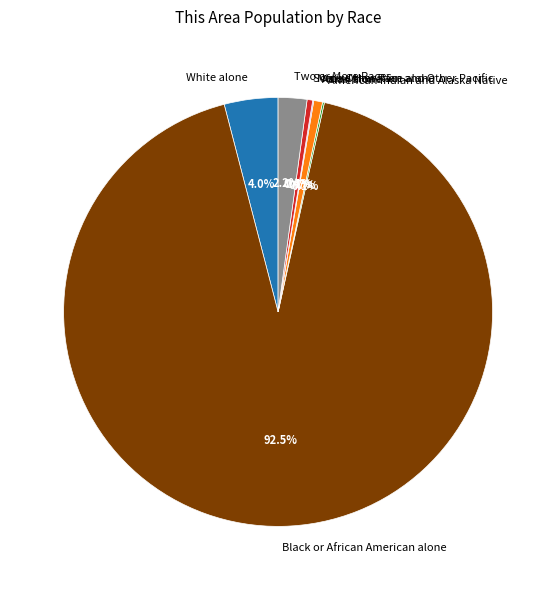

What is the largest slice in the pie chart?

Black or African American alone